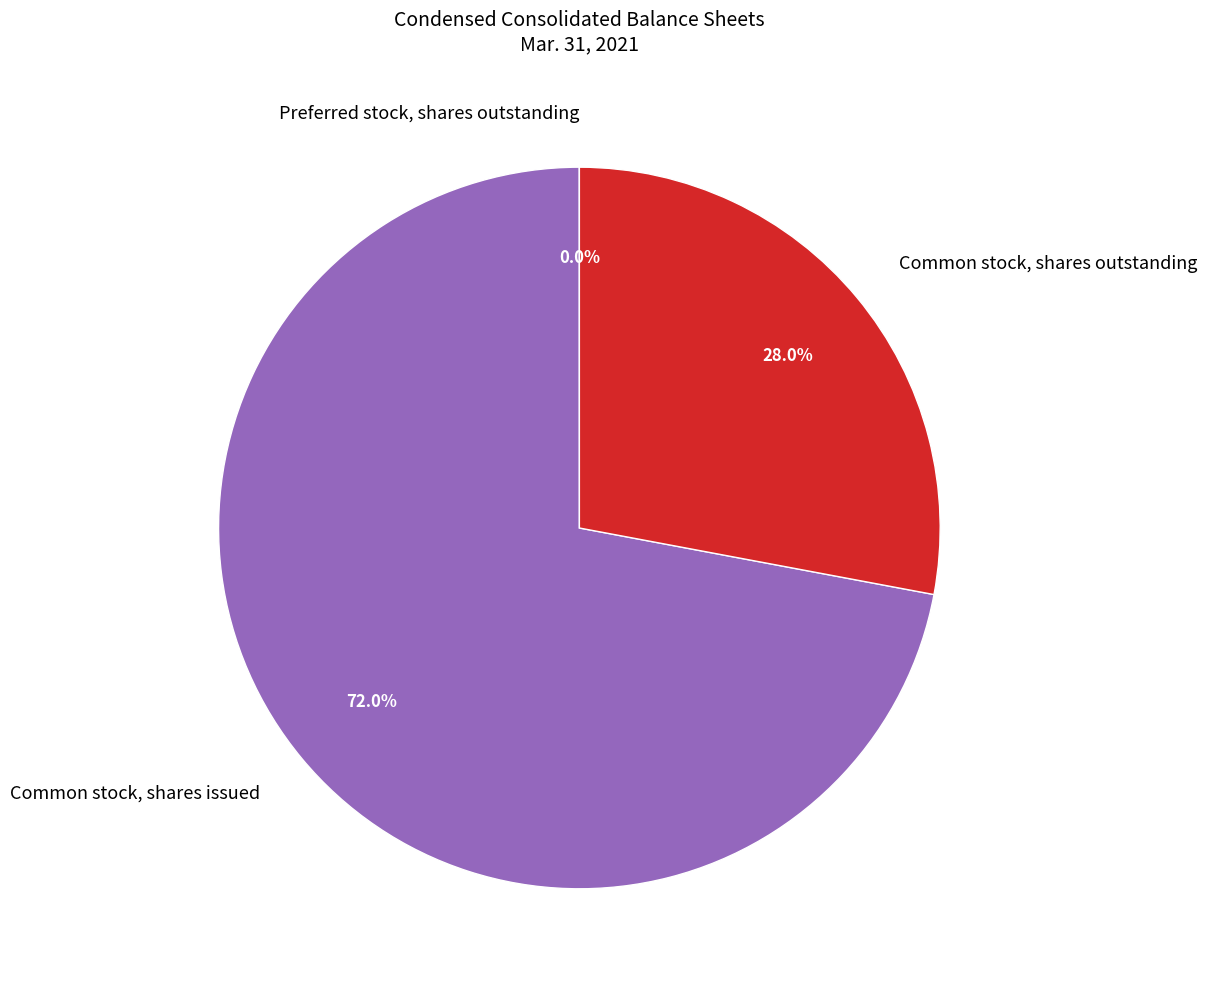

To the nearest percent, what portion does Common stock, shares outstanding represent?

28%